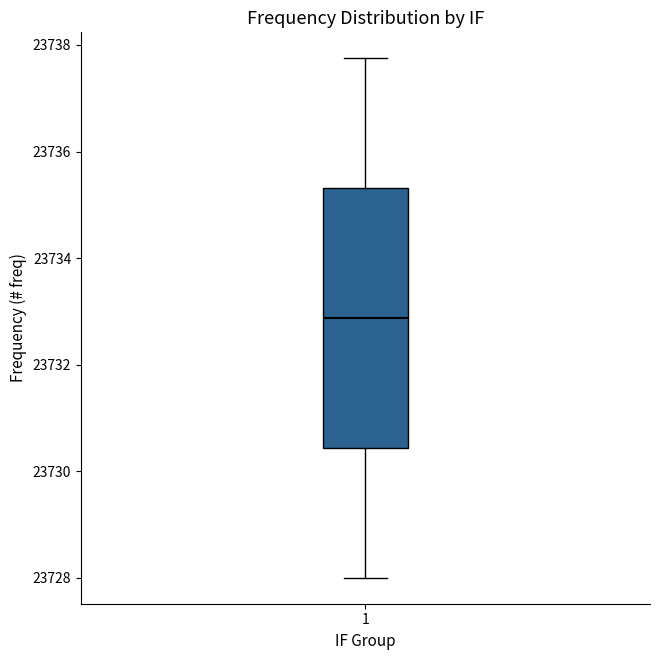

Transcribe this box plot: give where the median line is, the range the box spans, and where the two whiskers end, as read against the y-axis. The values are not printed on the chart, so give them approximately, as read against the axis.

median 23732.8, box 23730.4 to 23735.4, whiskers 23728.0 to 23737.8